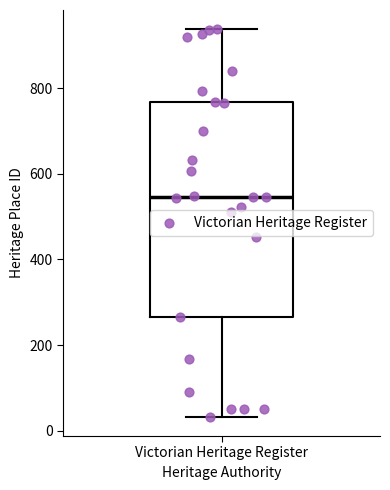

Where does the upper whisker of the box for Victorian Heritage Register end on the y-axis? The values are not printed on the chart, so give them approximately, as read against the axis.

940